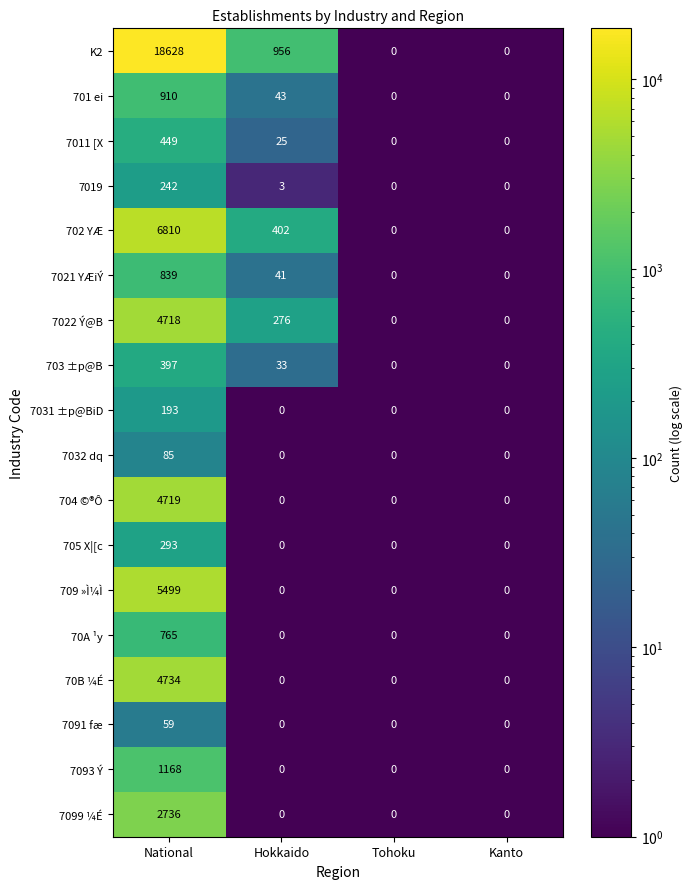

At National, list the series in order from smallest to largest.

7091 fæ, 7032 dq, 7031 ±p@BiD, 7019, 705 X|[c, 703 ±p@B, 7011 [X, 70A ¹y, 7021 YÆiÝ, 701 ei, 7093 Ý, 7099 ¼É, 7022 Ý@B, 704 ©®Ô, 70B ¼É, 709 »Ì¼Ì, 702 YÆ, K2